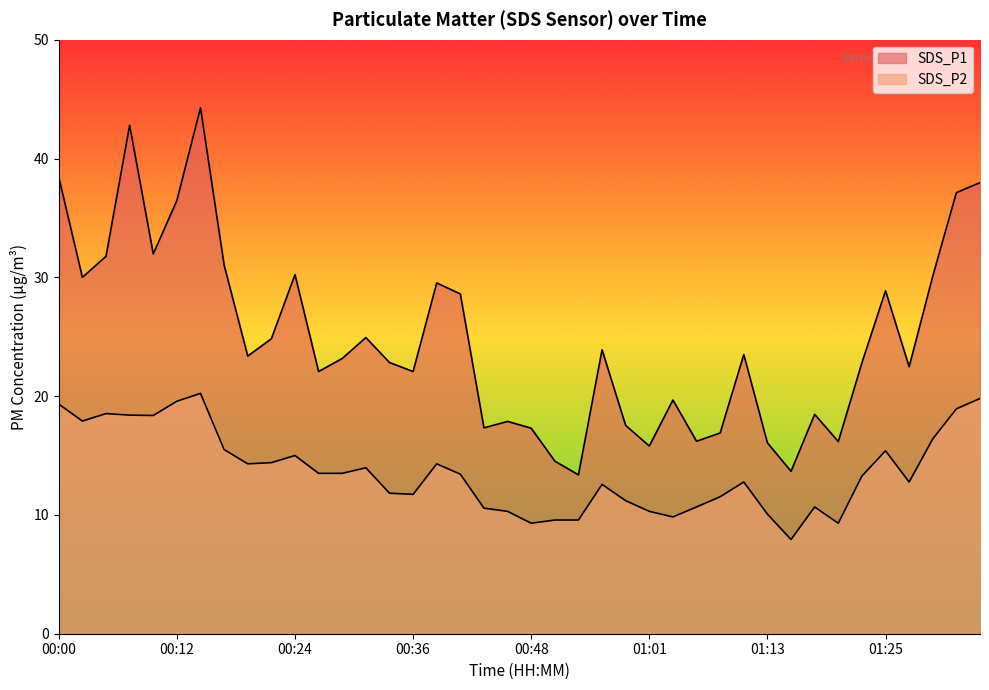

Between 00:24 and 00:26, which is larger?

00:24